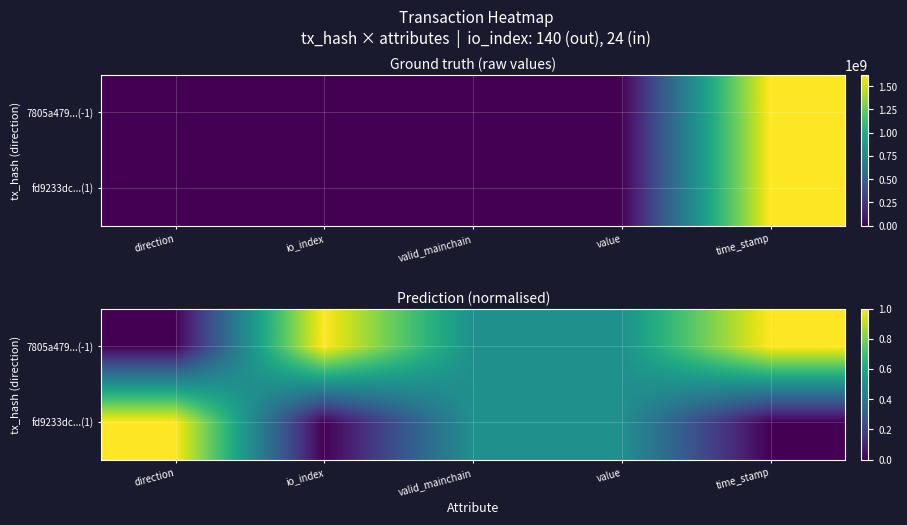

Between io_index and valid_mainchain, which series saw the biggest shift?

7805a479...(-1)